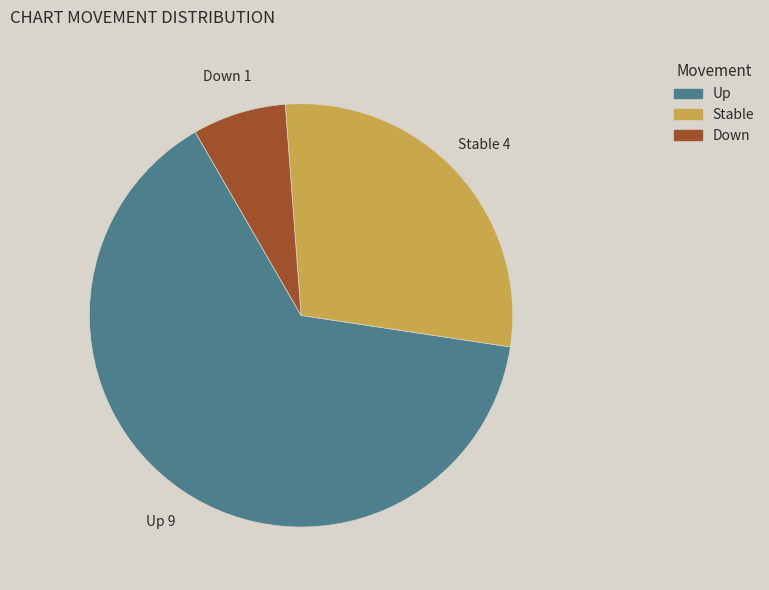

Which slice represents more than half of the pie?

Up